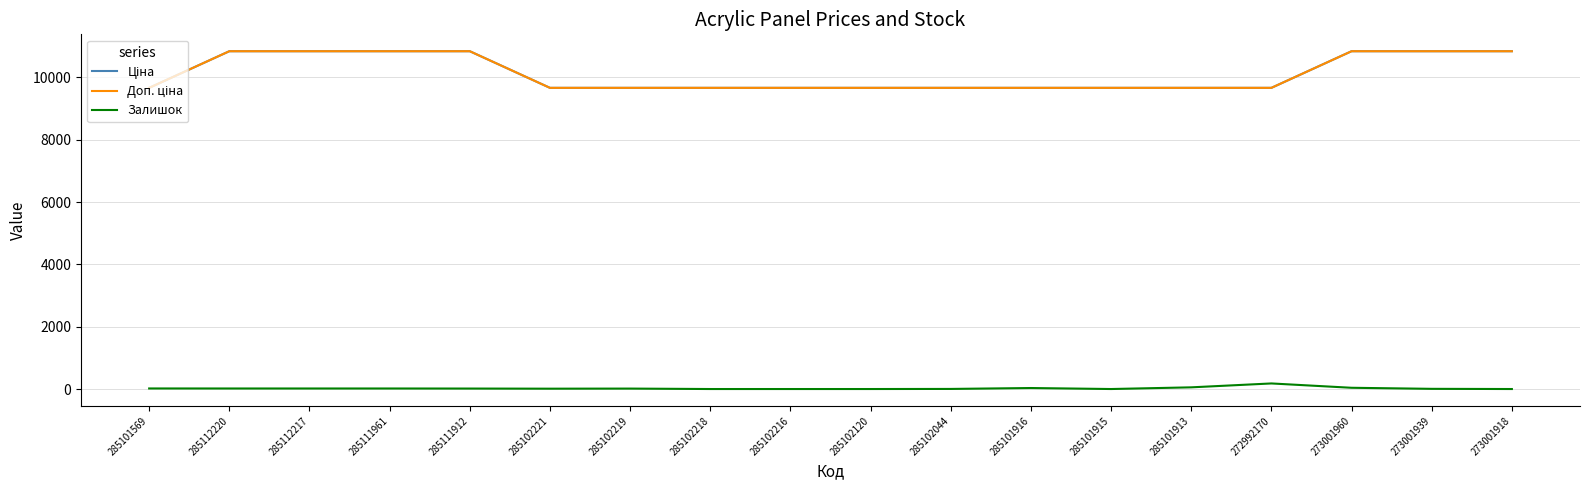

Does the chart display data point markers on the line(s)?

No